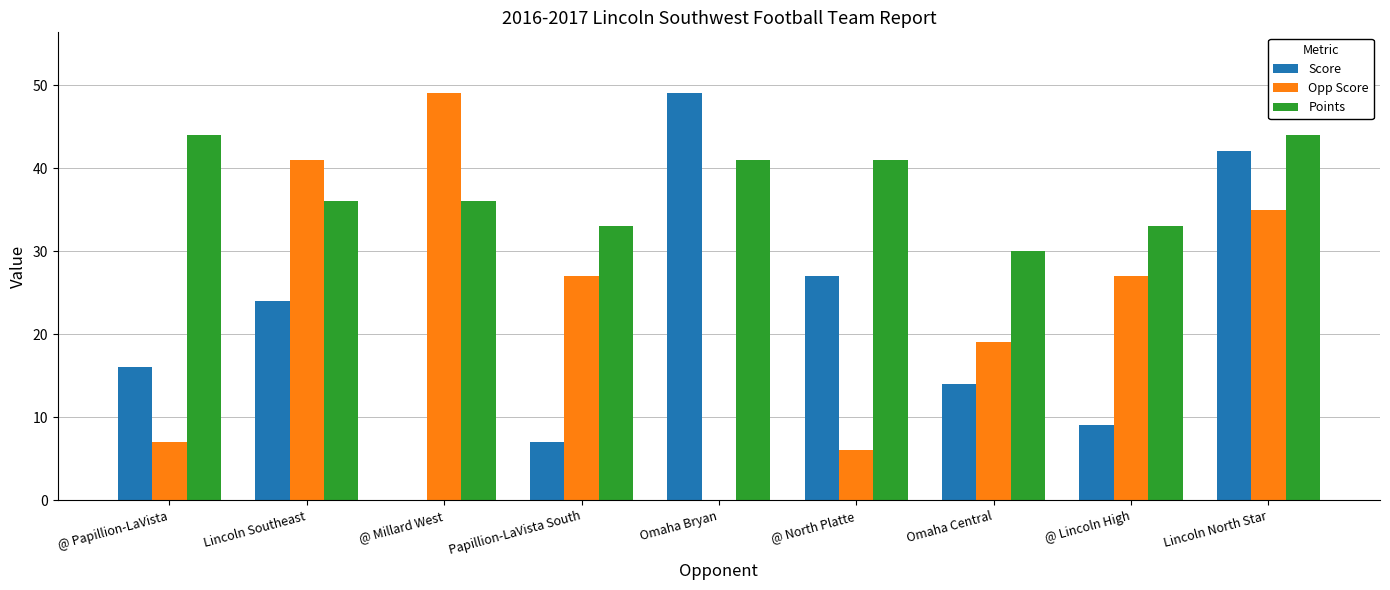

Reading left to right, extract all data points from this chart.

Score: @ Papillion-LaVista=16	Lincoln Southeast=24	@ Millard West=0	Papillion-LaVista South=7	Omaha Bryan=49	@ North Platte=27	Omaha Central=14	@ Lincoln High=9	Lincoln North Star=42
Opp Score: @ Papillion-LaVista=7	Lincoln Southeast=41	@ Millard West=49	Papillion-LaVista South=27	Omaha Bryan=0	@ North Platte=6	Omaha Central=19	@ Lincoln High=27	Lincoln North Star=35
Points: @ Papillion-LaVista=44	Lincoln Southeast=36	@ Millard West=36	Papillion-LaVista South=33	Omaha Bryan=41	@ North Platte=41	Omaha Central=30	@ Lincoln High=33	Lincoln North Star=44